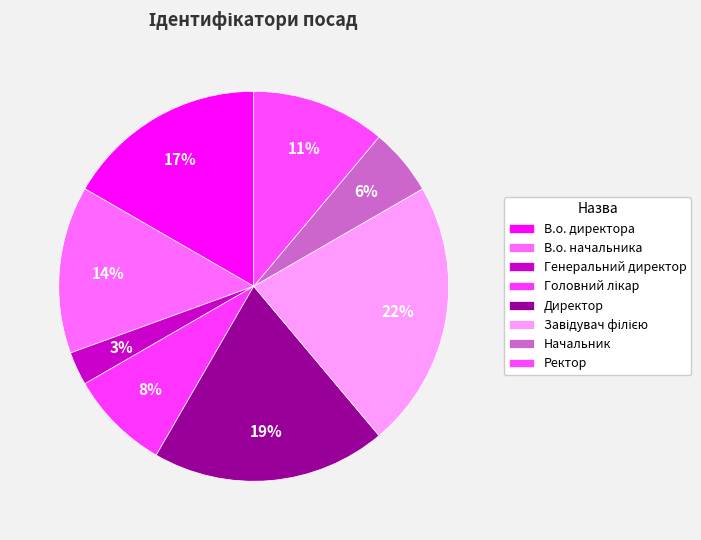

To the nearest percent, what is the difference between the В.о. директора and Генеральний директор slice percentages?

14%